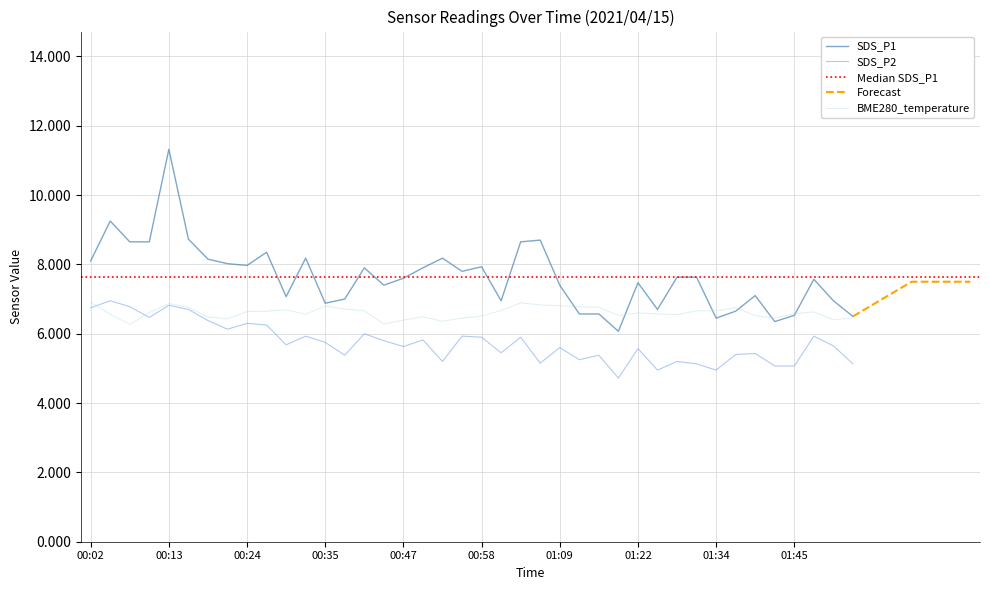

Rank the series by their maximum value, from lowest to highest.

BME280_temperature, SDS_P2, SDS_P1